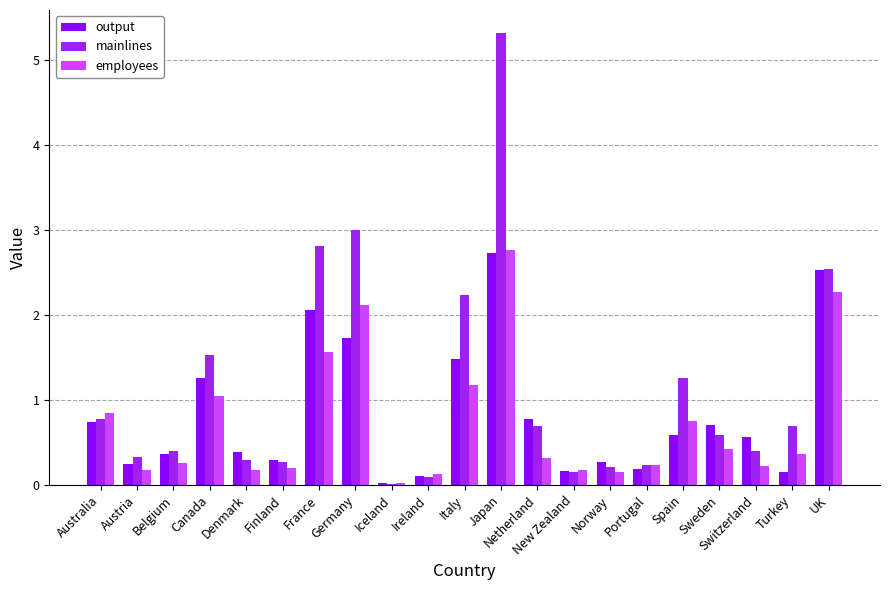

Which series changed the most between Norway and Turkey?

mainlines